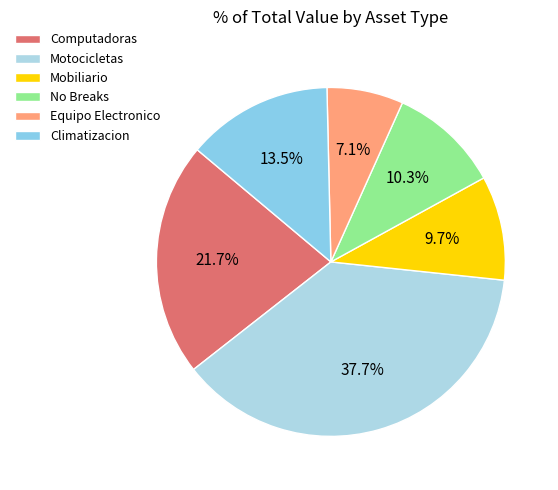

Which category has the smallest portion of the pie?

Equipo Electronico